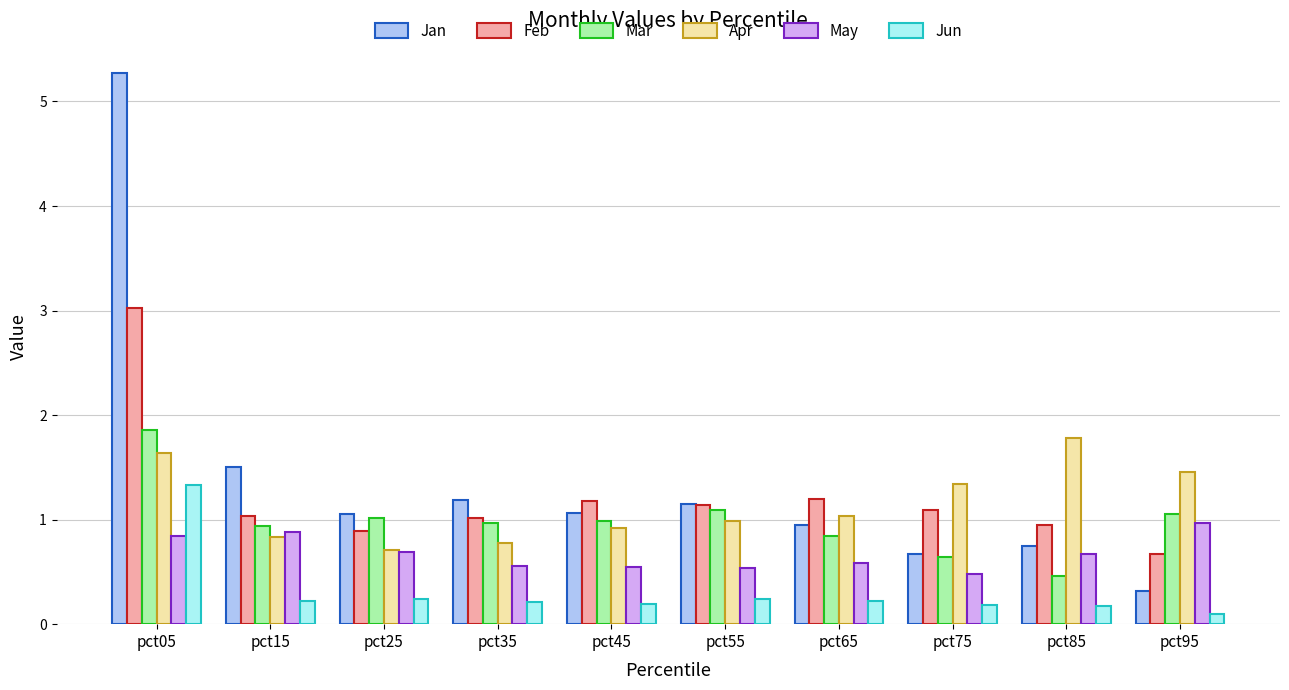

At which label does Feb reach its peak?

pct05